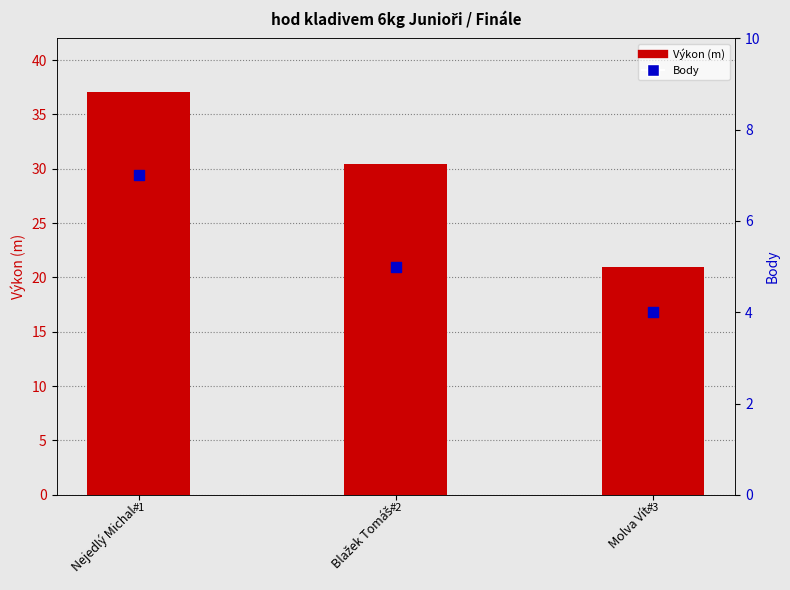

Between Nejedlý Michal and Blažek Tomáš, which is larger?

Nejedlý Michal